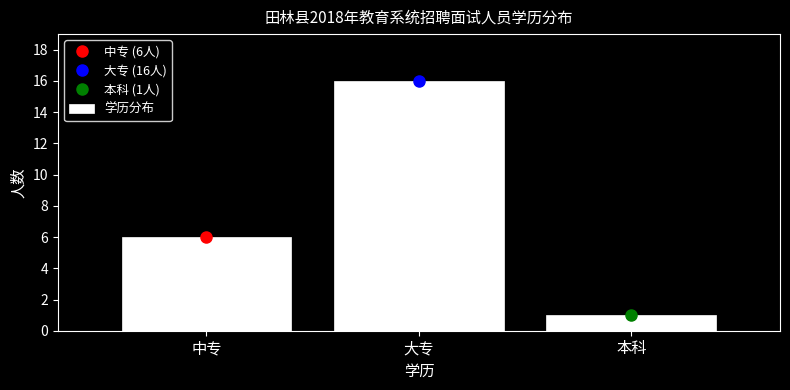

Reading left to right, what are all the values shown in this chart?

6	16	1